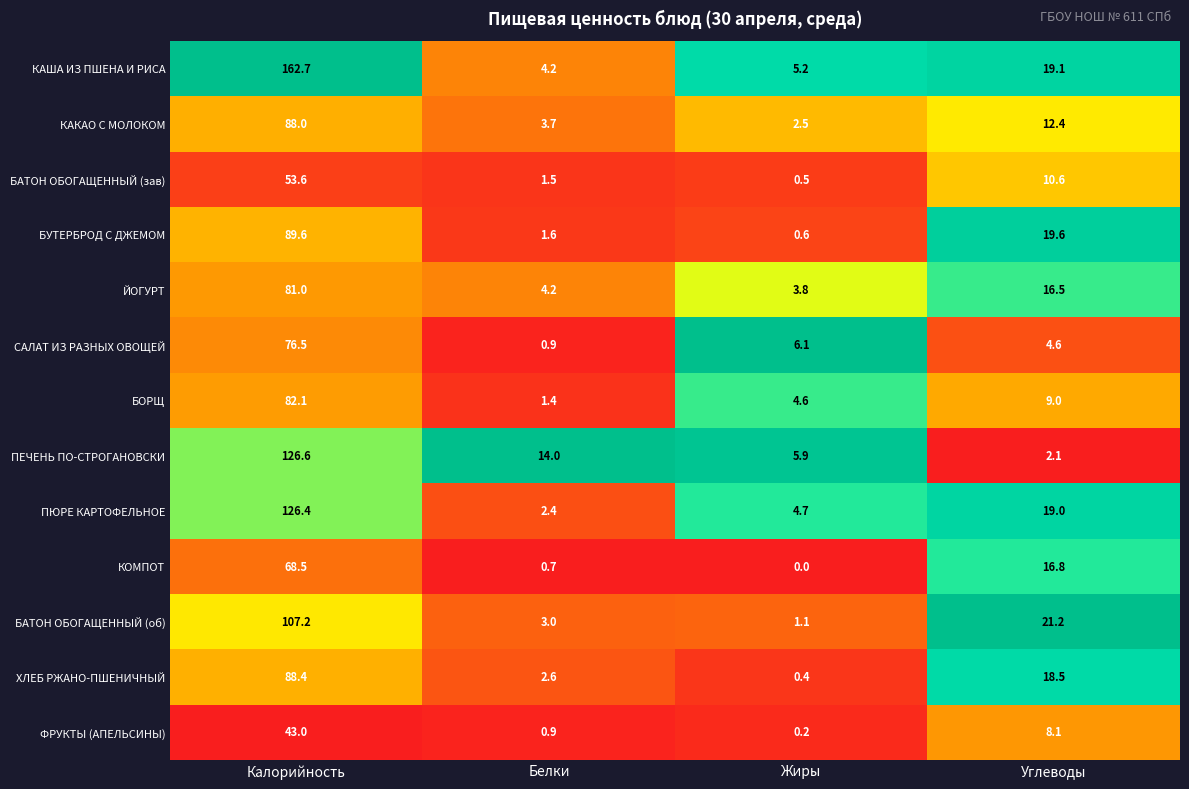

What is the difference between the maximum and minimum values in the ПЮРЕ КАРТОФЕЛЬНОЕ series?

124.0